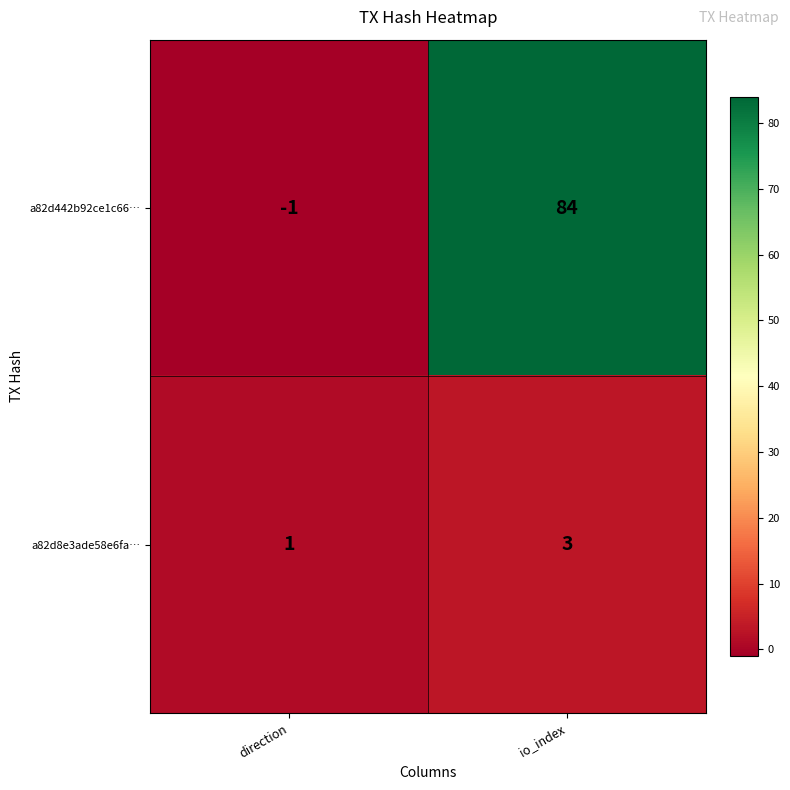

True or false: a82d8e3ade58e6fa… has a value of 3 at io_index.

True